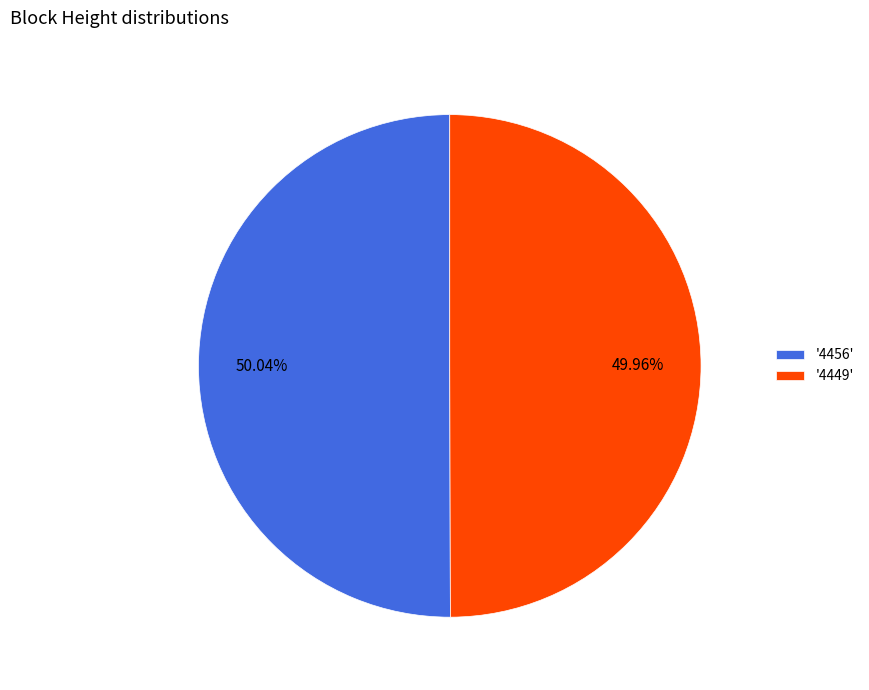

Does any single category account for the majority?

Yes